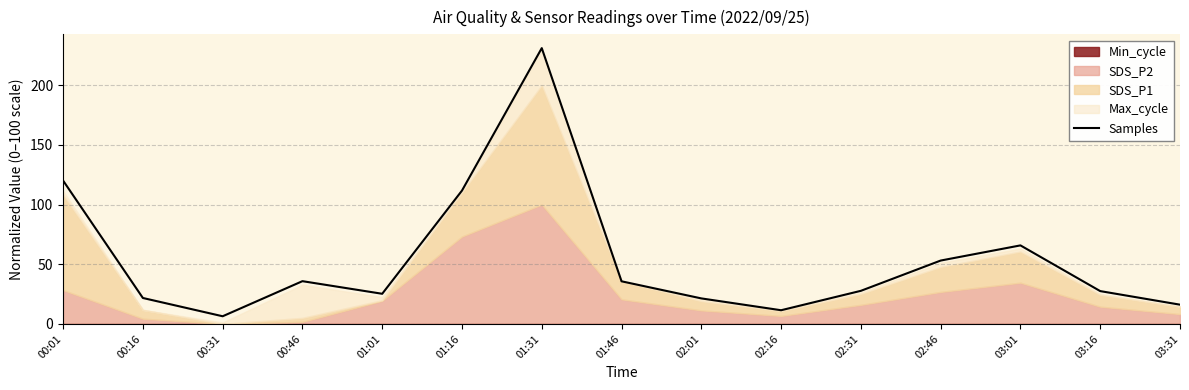

List the labels in order of value, largest first.

01:31, 00:01, 01:16, 03:01, 02:46, 00:46, 01:46, 02:31, 03:16, 01:01, 00:16, 02:01, 03:31, 02:16, 00:31